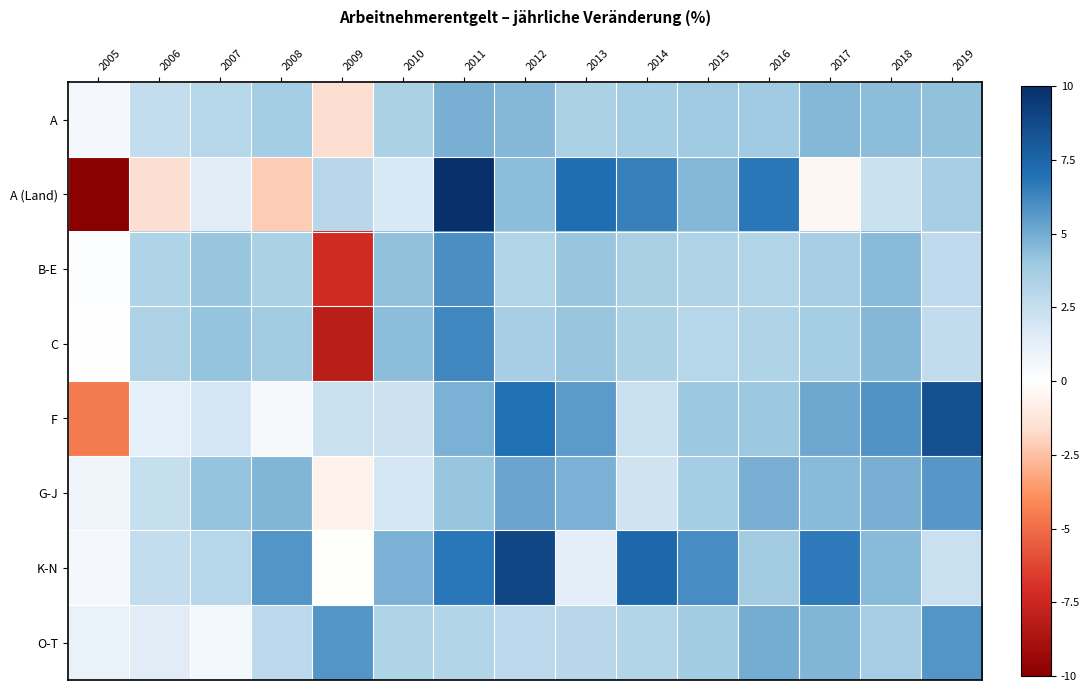

Between 2006 and 2011, which series saw the biggest shift?

A (Land)